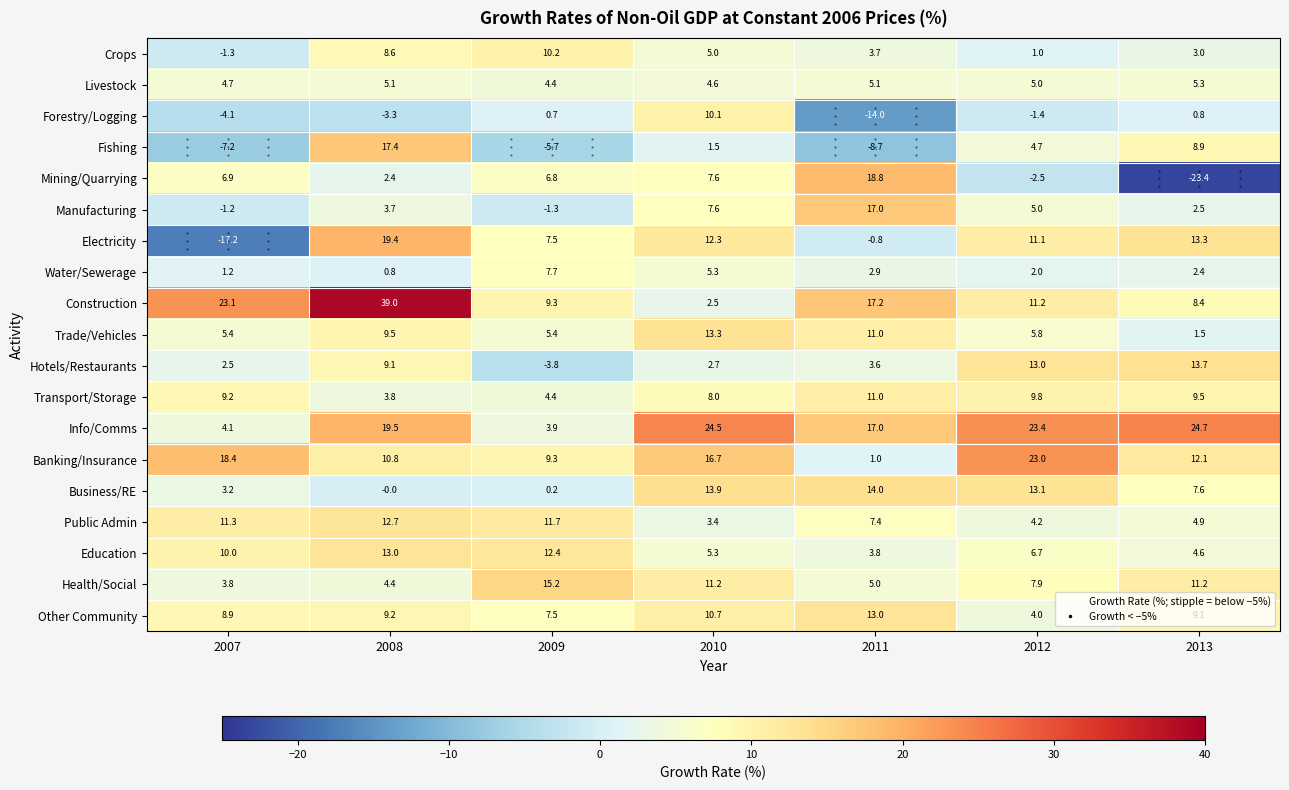

The Transport/Storage series shows 11.0 at 2011. True or false?

True